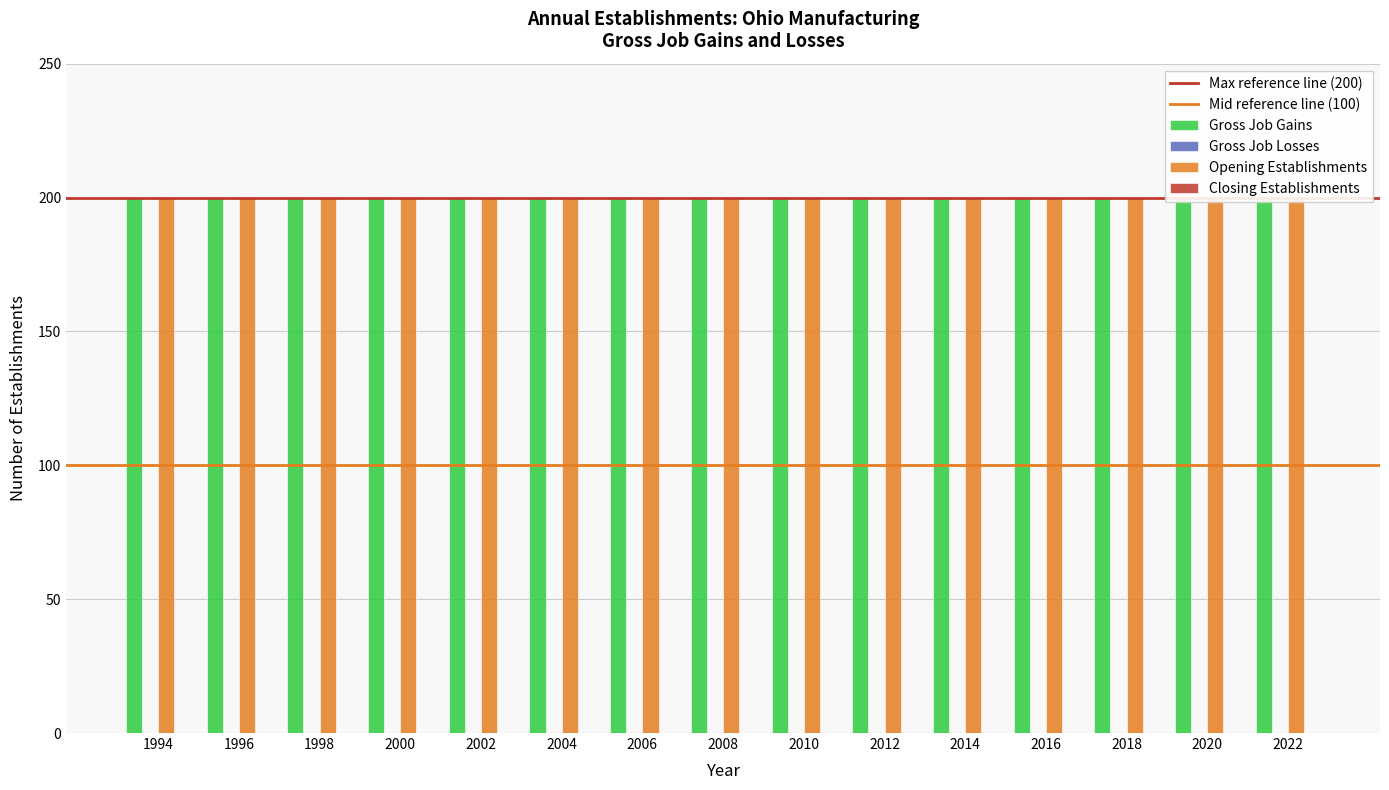

What are all the series names shown in the legend?

Gross Job Gains, Gross Job Losses, Opening Establishments, Closing Establishments